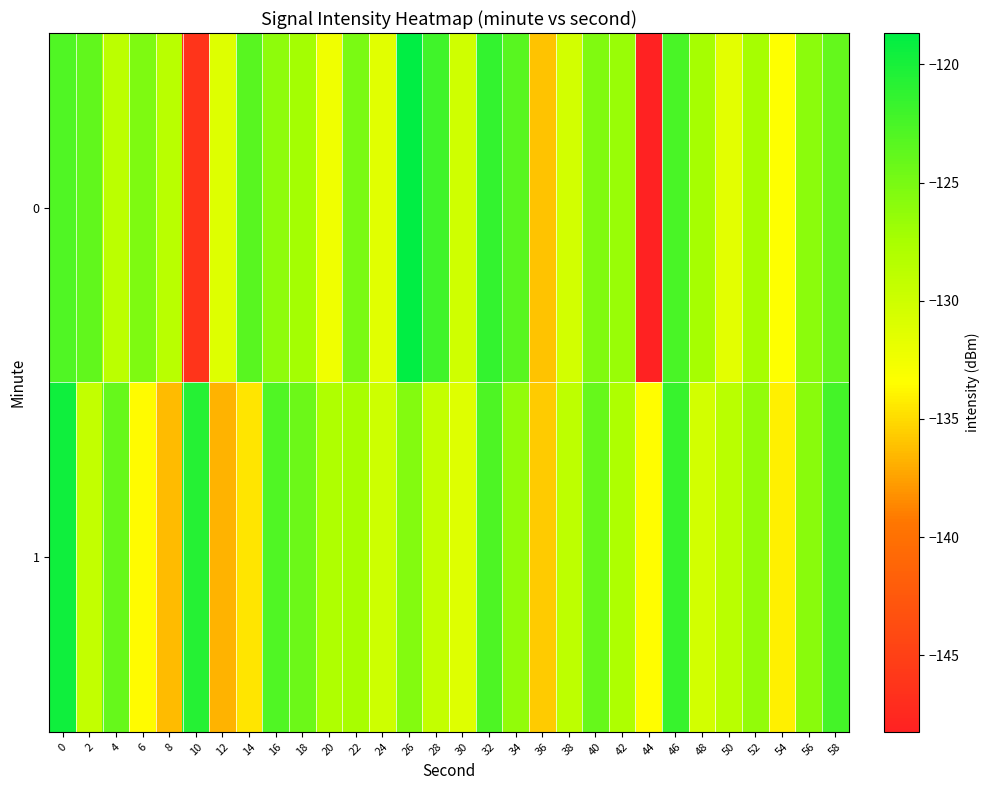

What is the total value across all series at 14?

-257.9